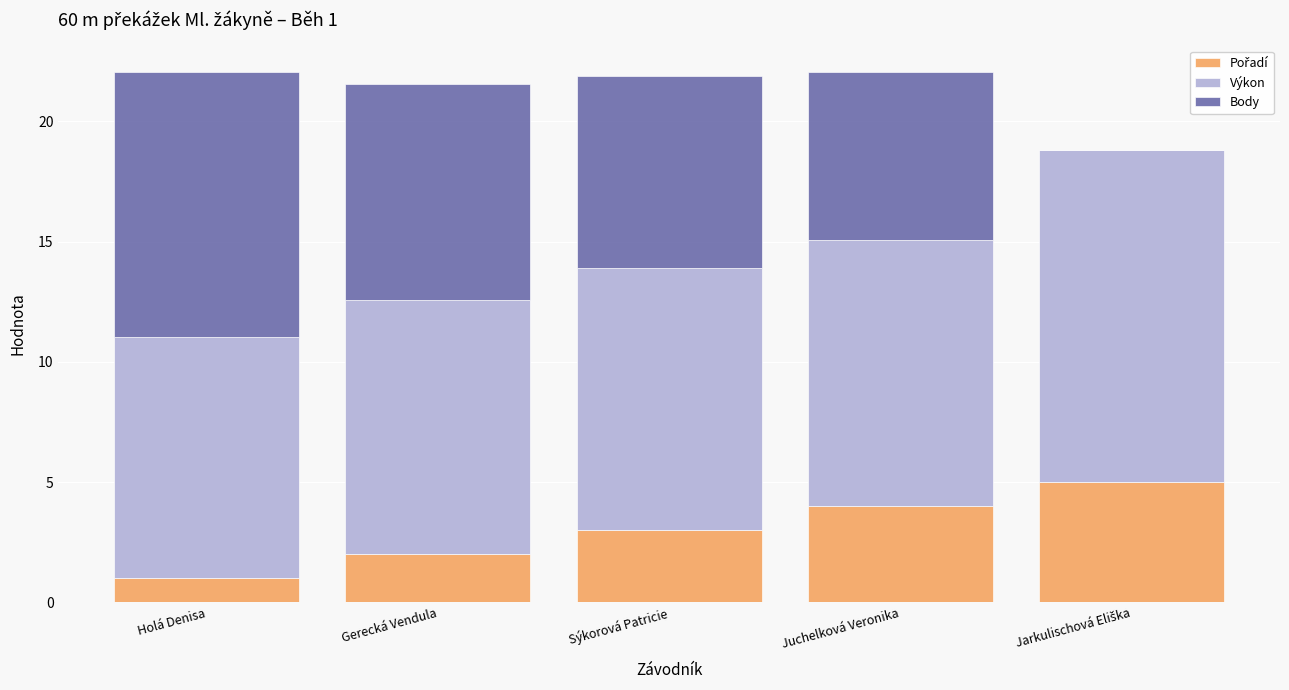

What is the total value across all series at Juchelková Veronika?

22.1